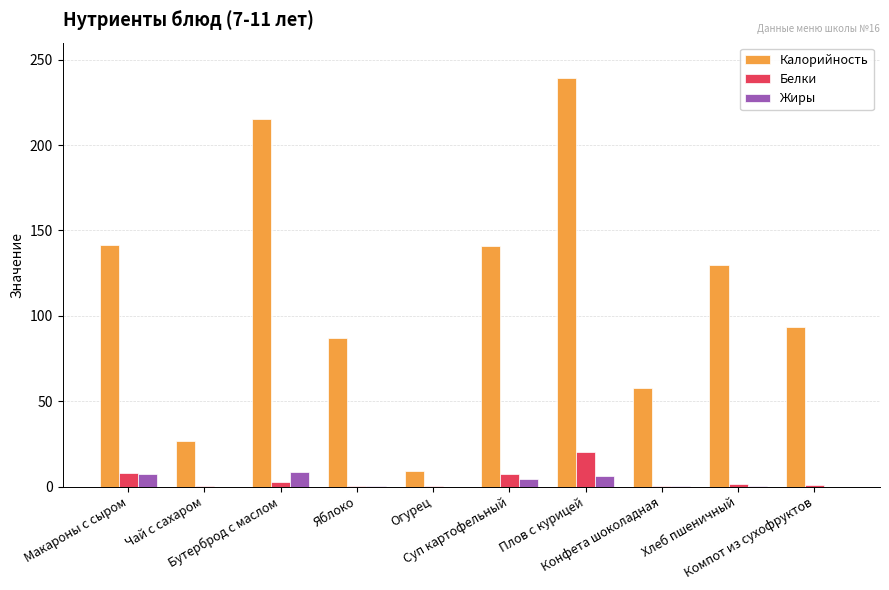

Which series has the largest total across all categories?

Калорийность